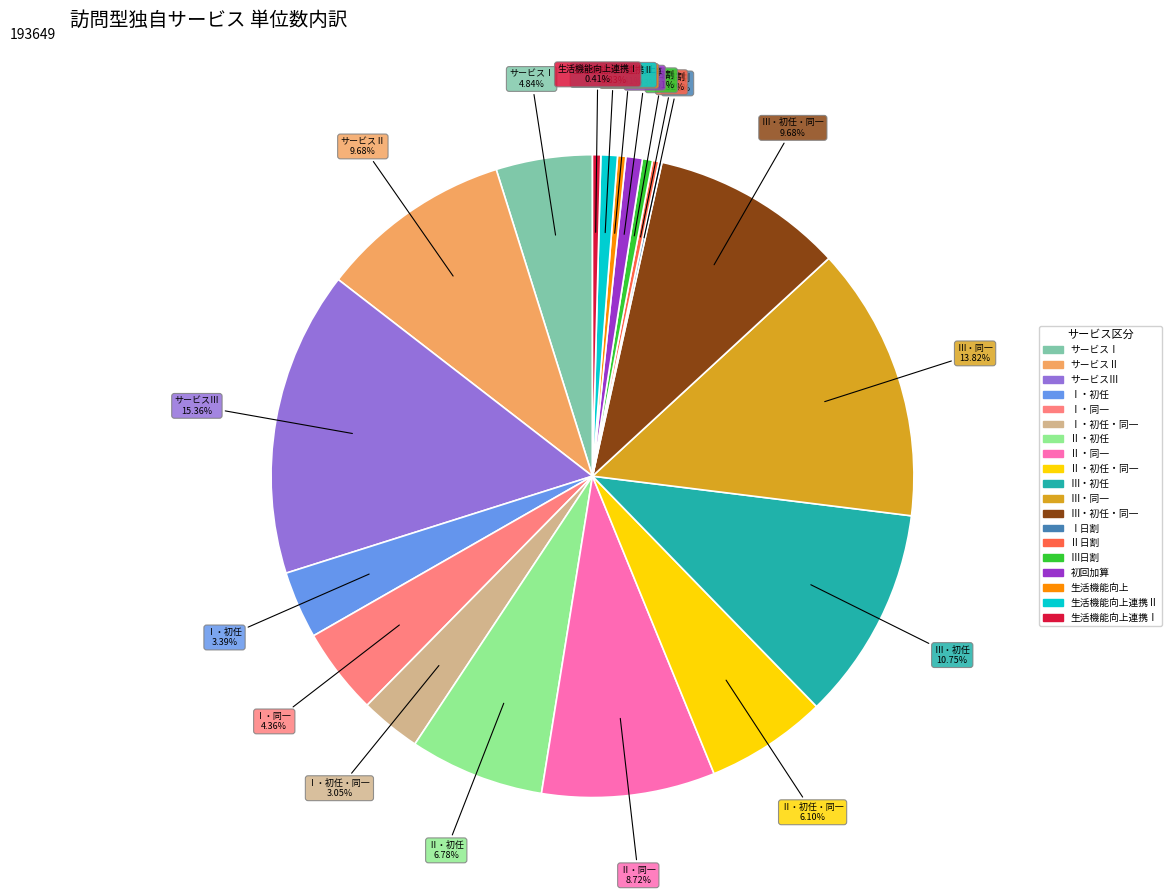

Is there a majority slice in this chart?

No